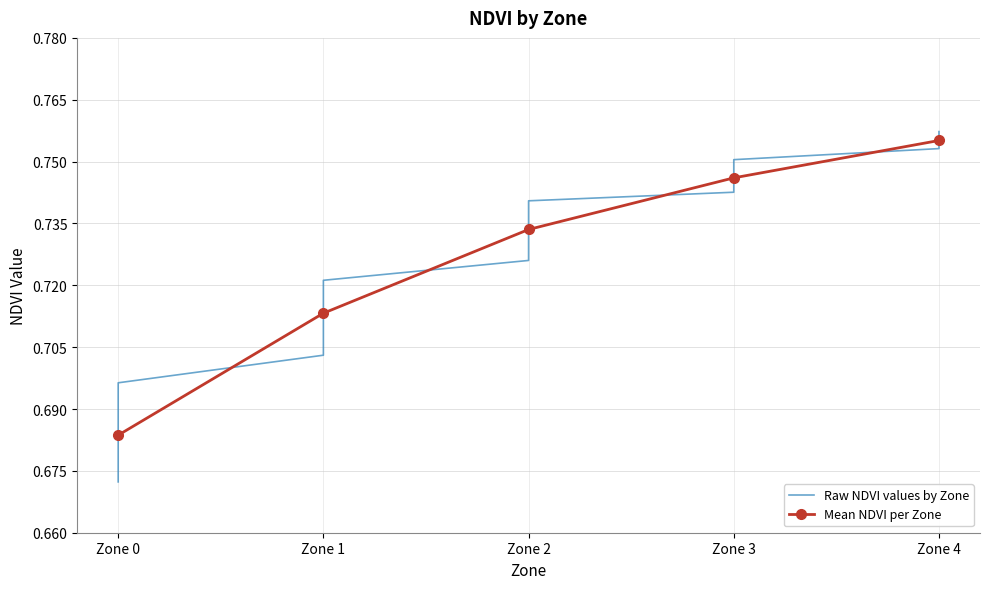

Which category has the lowest value across all series?

Zone 0